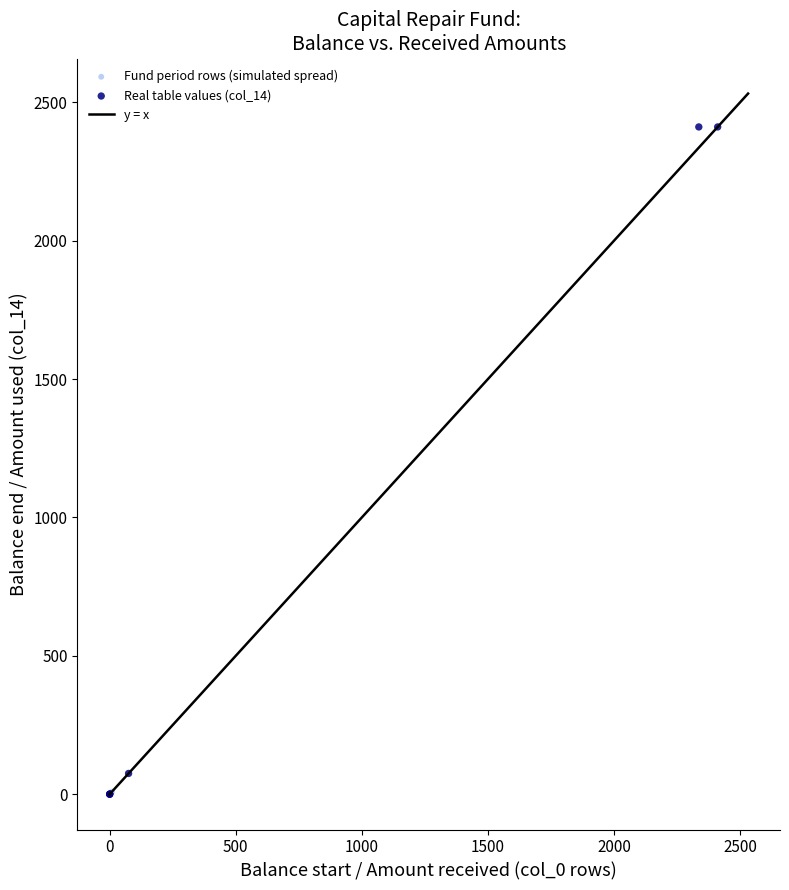

Which series reaches the maximum Y coordinate?

Real table values (col_14)